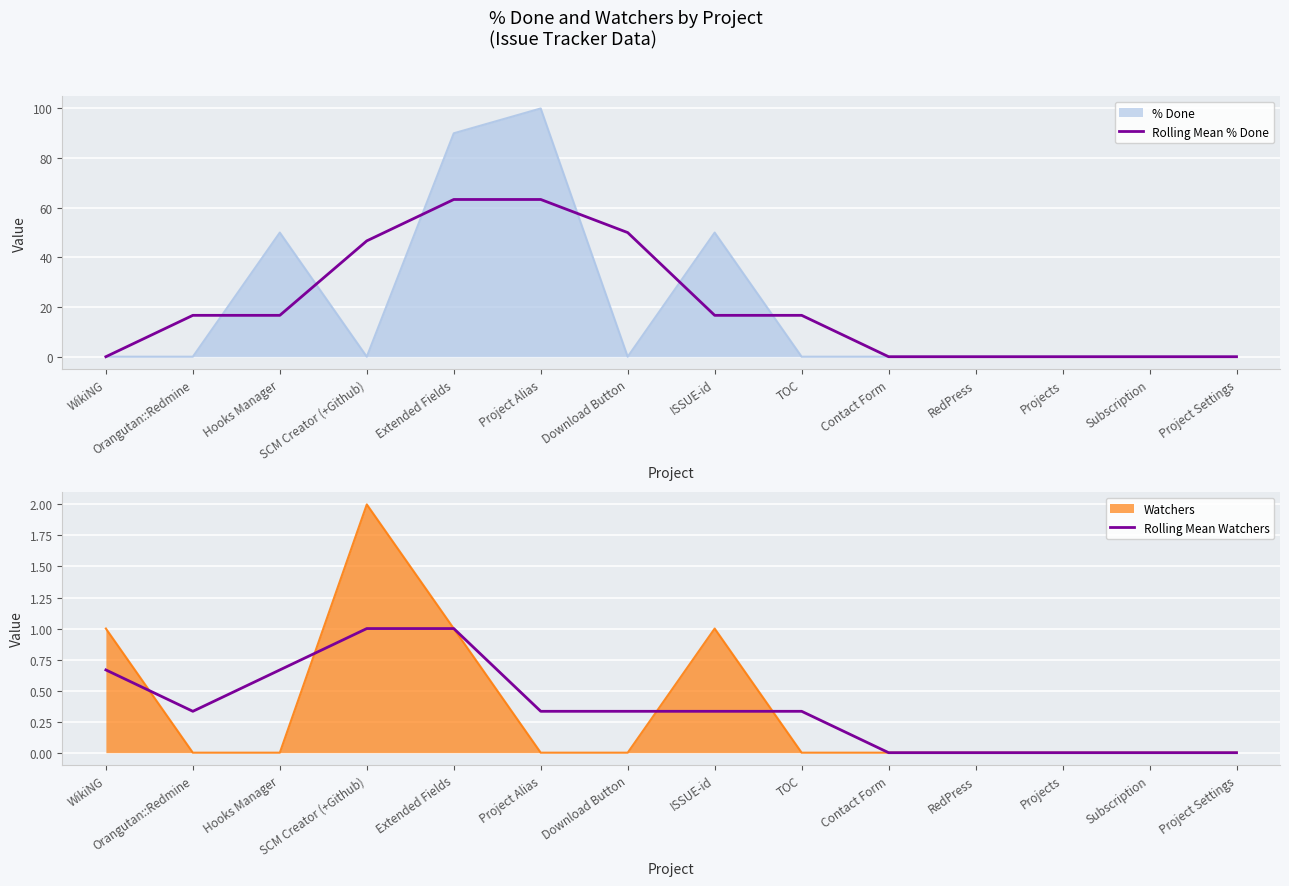

The value of % Done at TOC is 0.0. True or false?

True